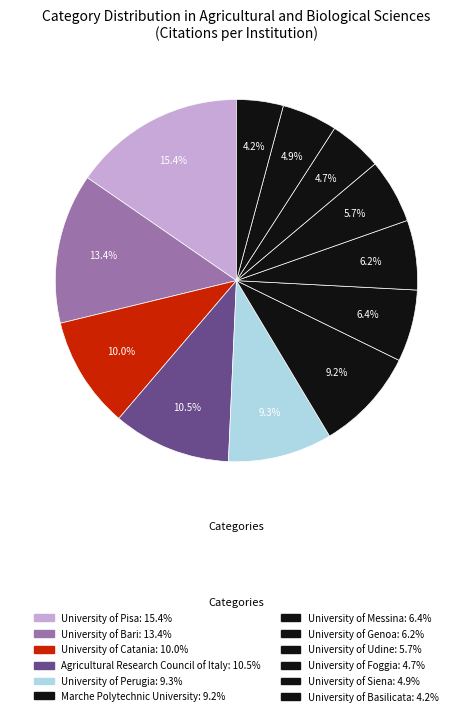

How many segments does this pie chart have?

12